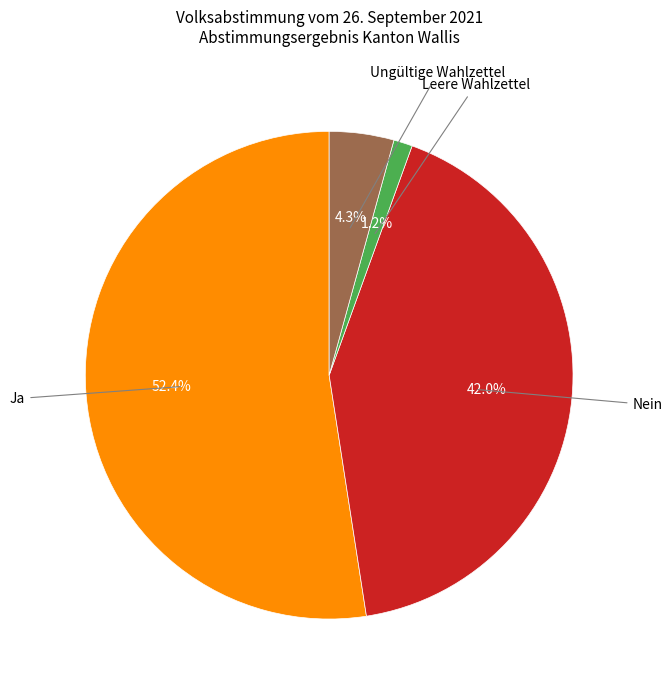

Is there a majority slice in this chart?

Yes